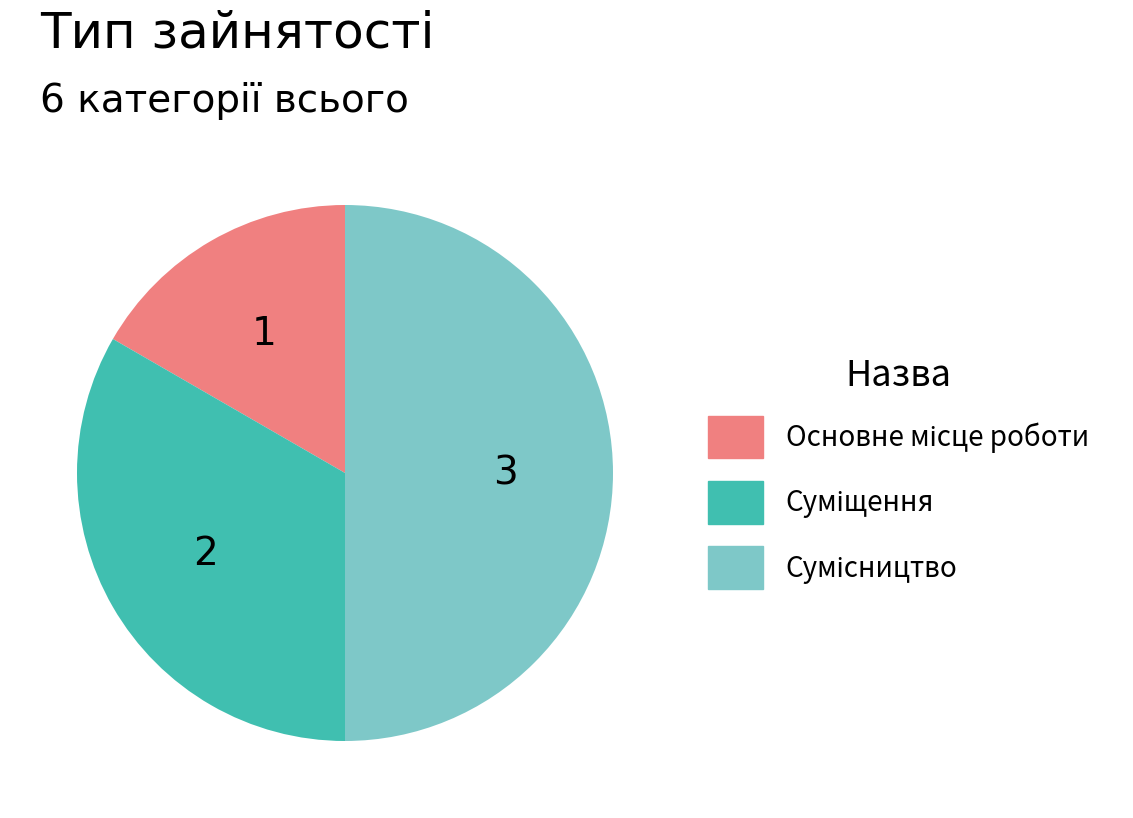

Count the number of slices in the pie.

3